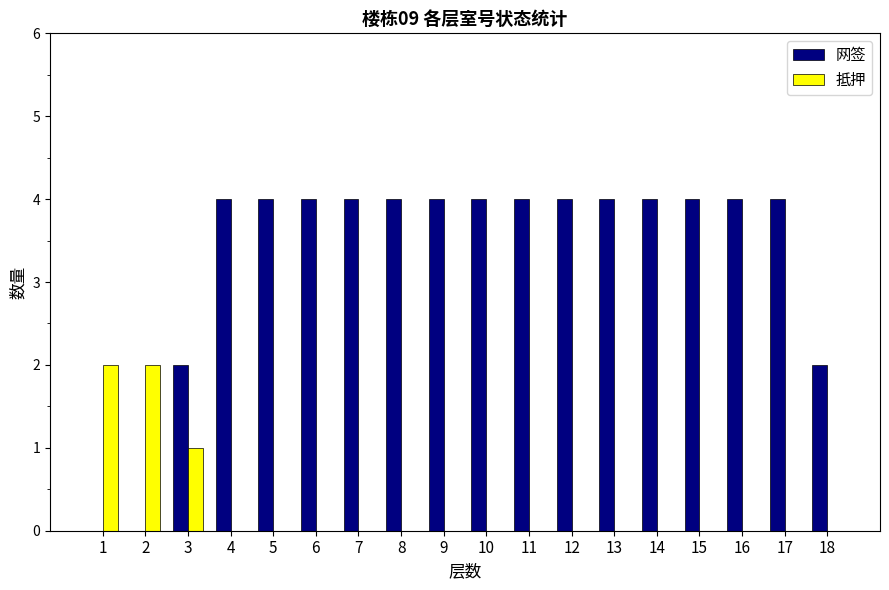

What is the spread (max minus min) of values at 11?

4